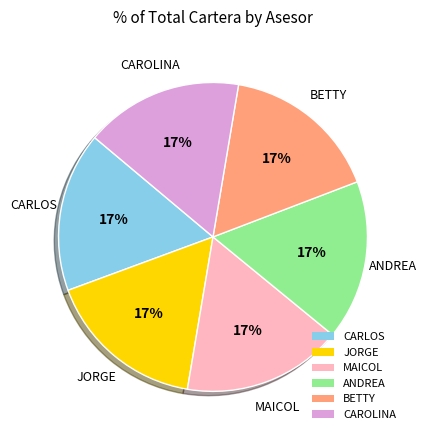

Is it true that BETTY is 24% of the pie?

False